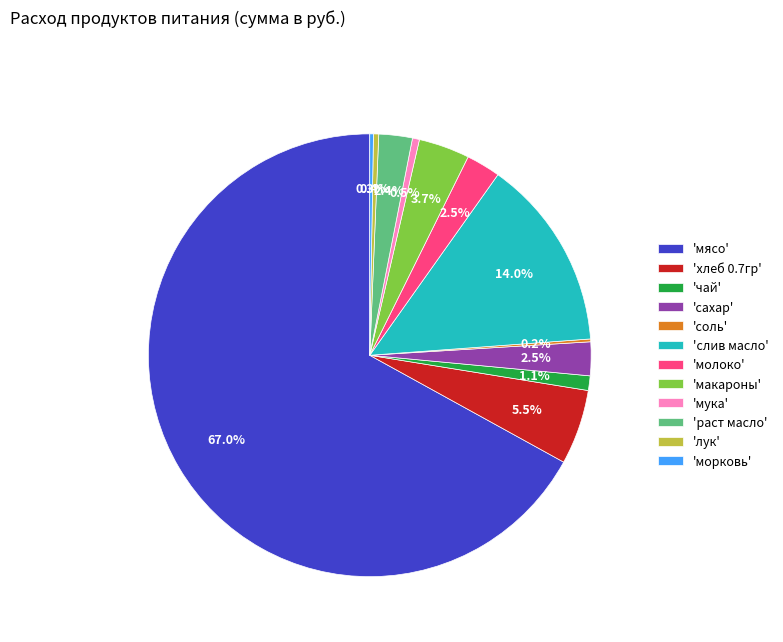

Is the sum of 'молоко' and 'мясо' greater than half?

Yes